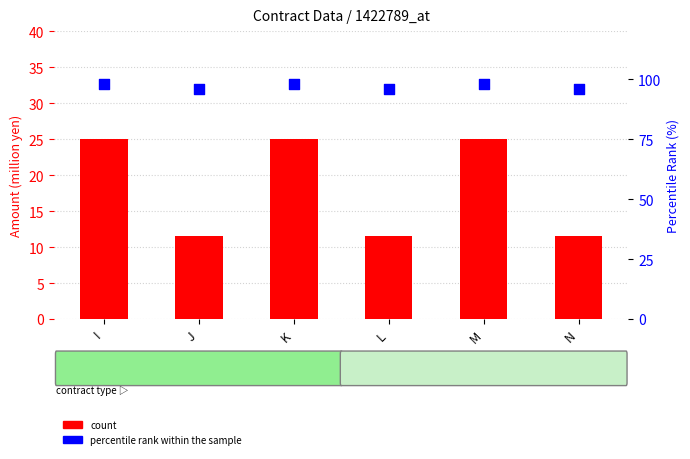

At how many categories does at least one series exceed 73?

6